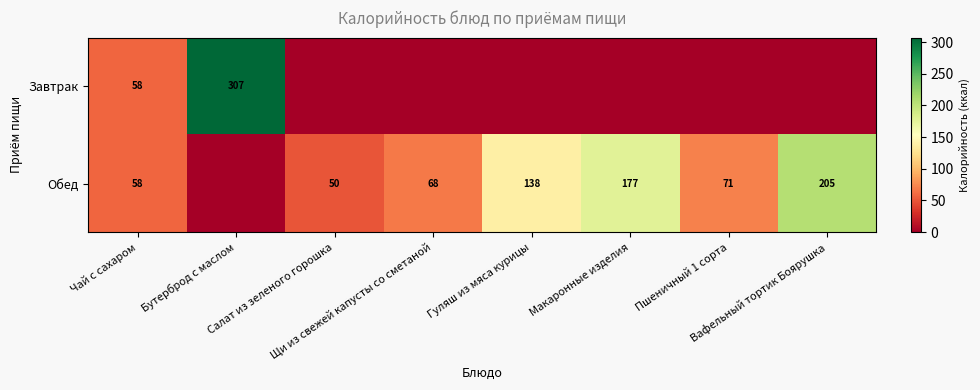

Rank the series at Салат из зеленого горошка from lowest to highest value.

Завтрак, Обед